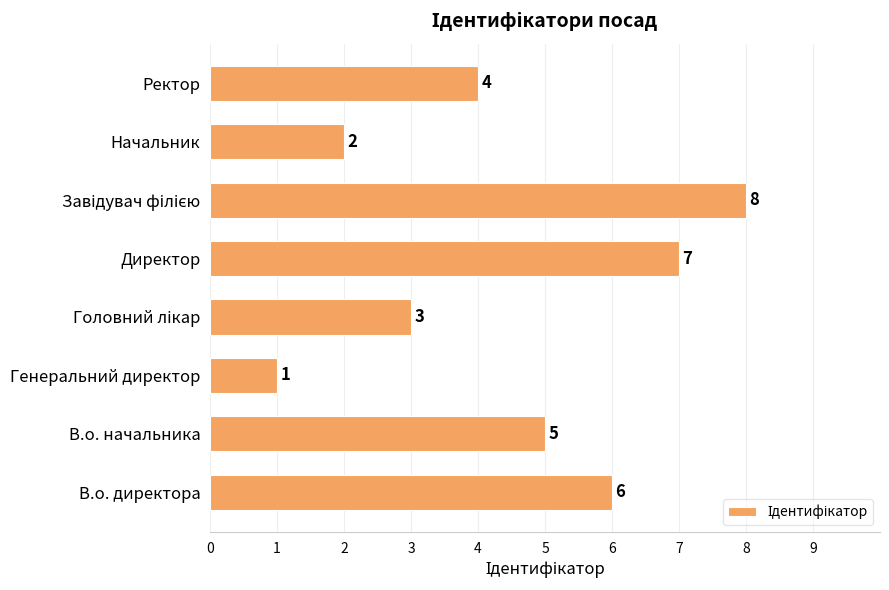

Which label corresponds to the smallest value in the chart?

Генеральний директор